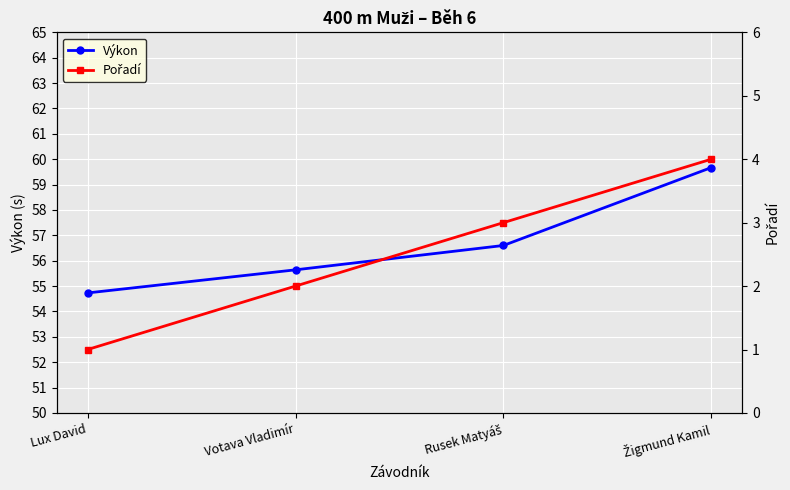

Rank the series by their average value, from lowest to highest.

Pořadí, Výkon